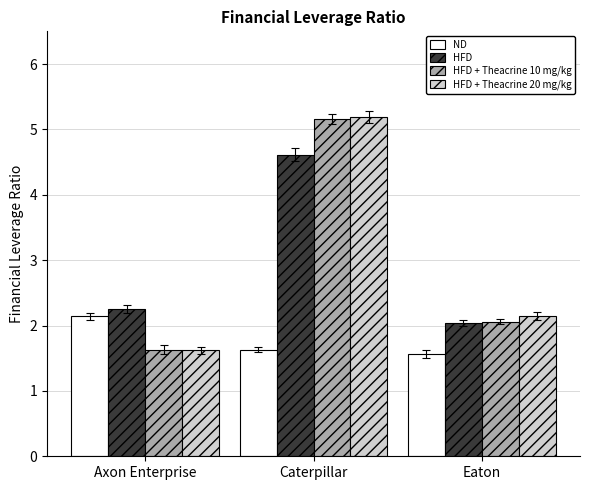

Rank the categories by HFD value from highest to lowest.

Caterpillar, Axon Enterprise, Eaton